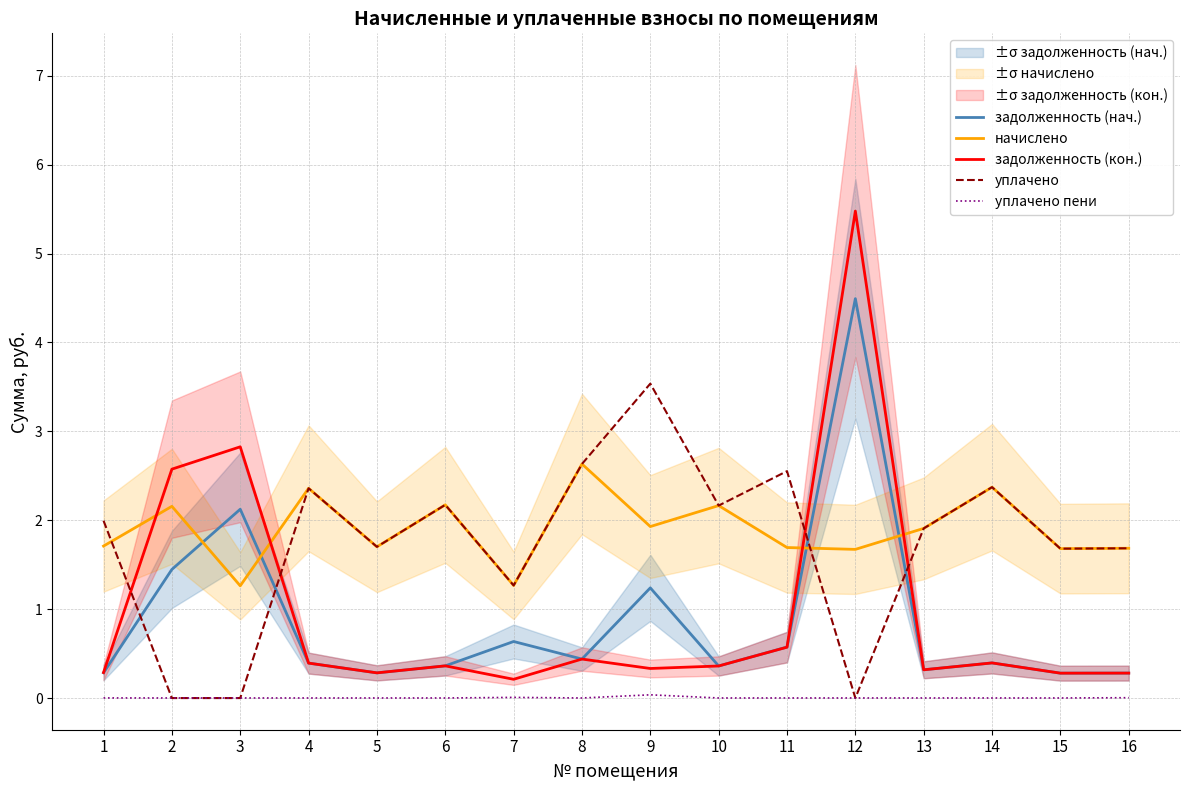

At how many categories does at least one series exceed 2?

10